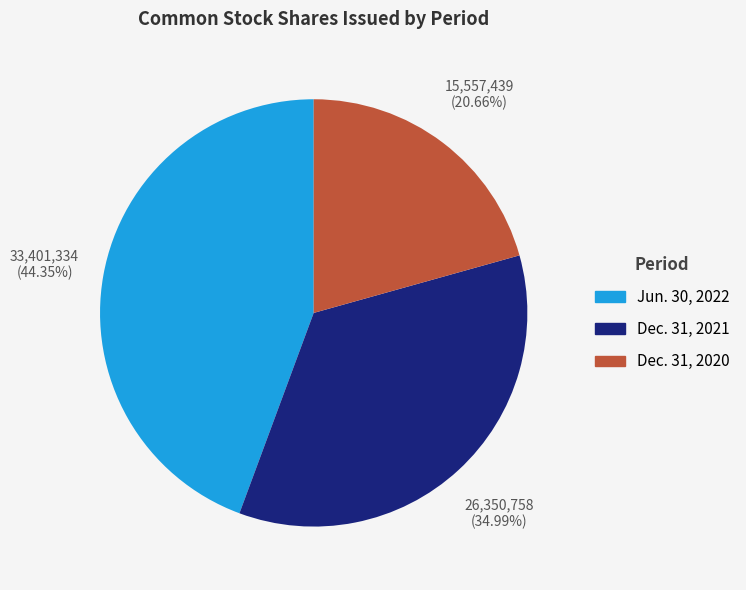

What is the ratio of the value at Dec. 31, 2020 to the value at Dec. 31, 2021?

0.6